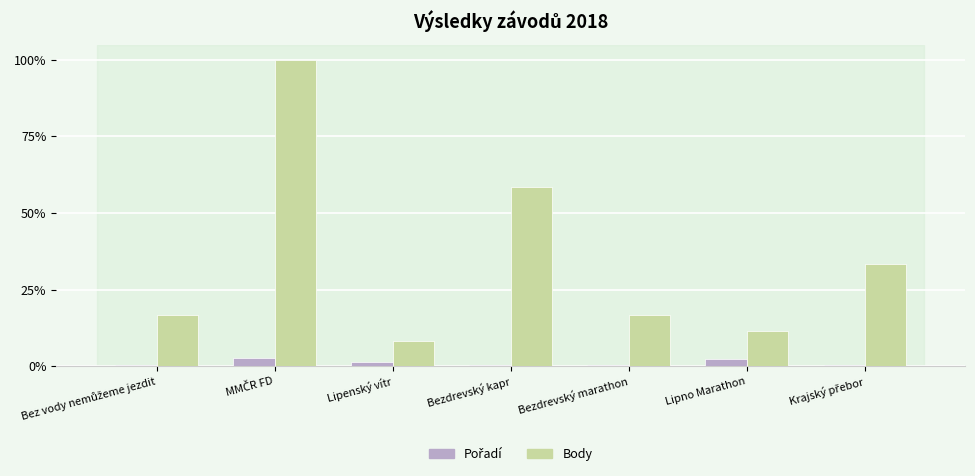

What is the greatest value displayed?

100.0